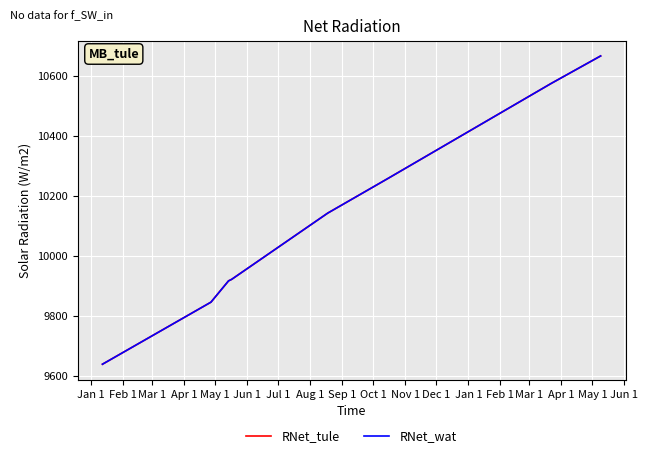

What is the label of the 4th point from the left?

Apr 1